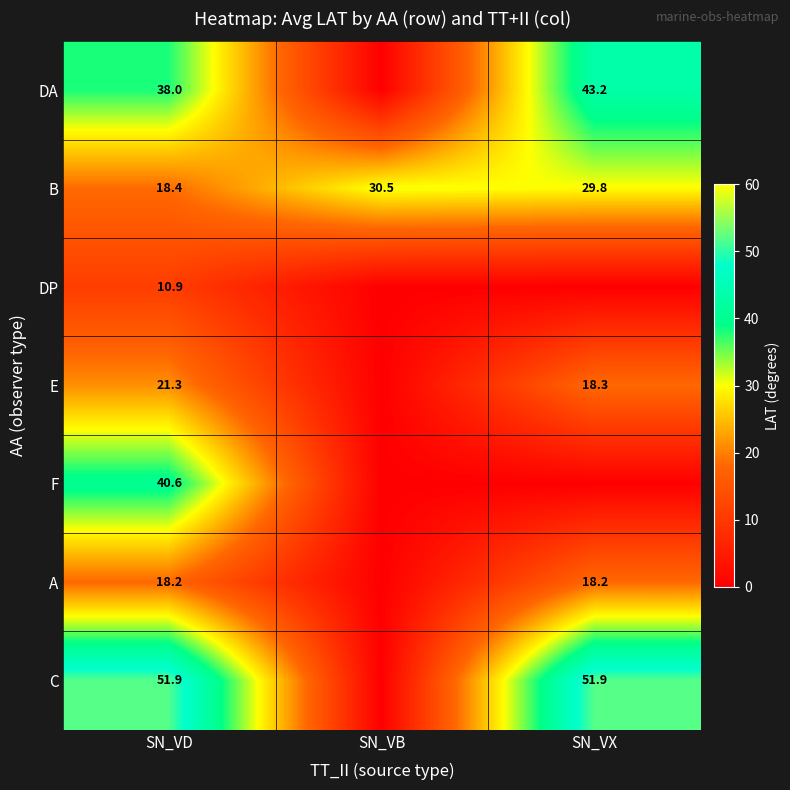

How many series are shown in this chart?

7